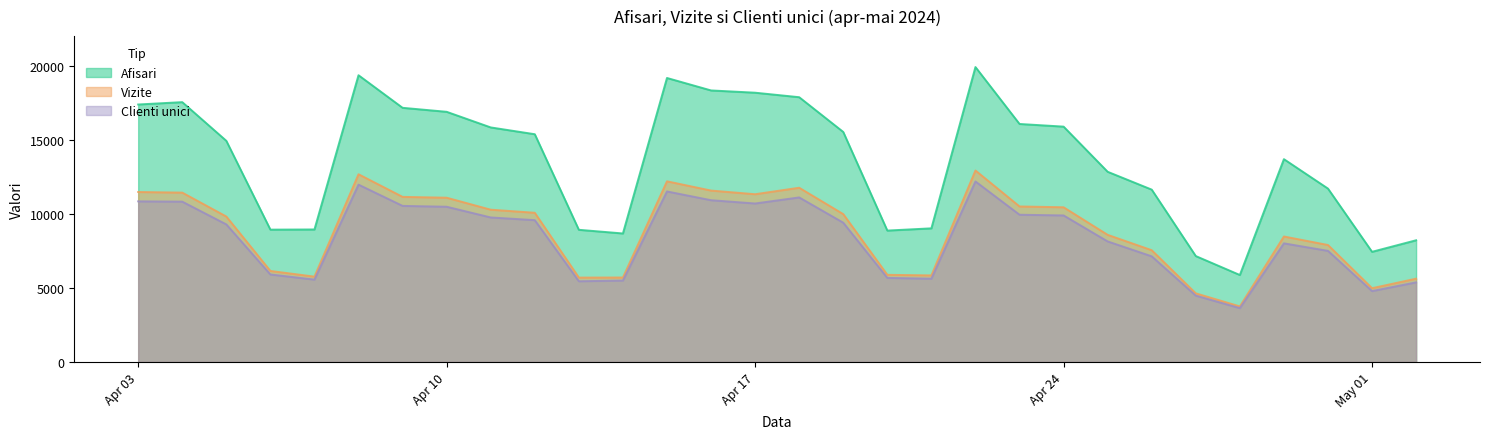

Which series has the widest spread of values?

Afisari